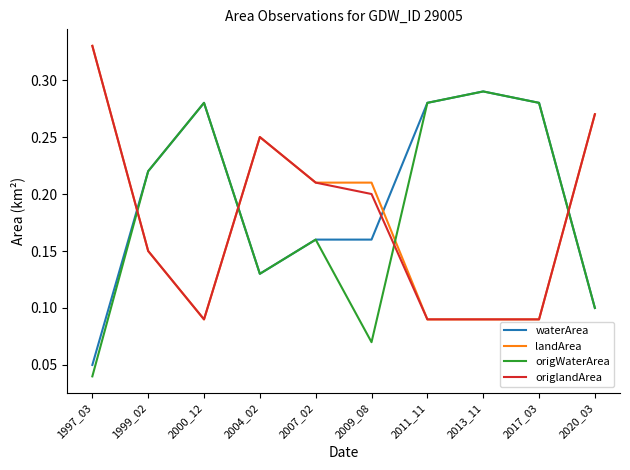

Is this an area chart (filled region under the line)?

No